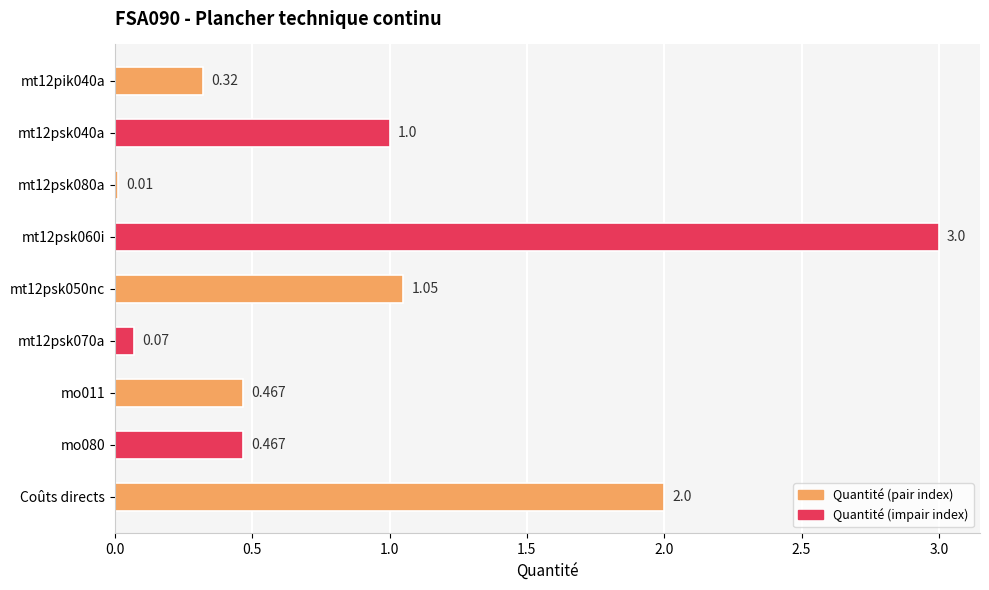

Which has a higher value, mt12psk050nc or Coûts directs?

Coûts directs